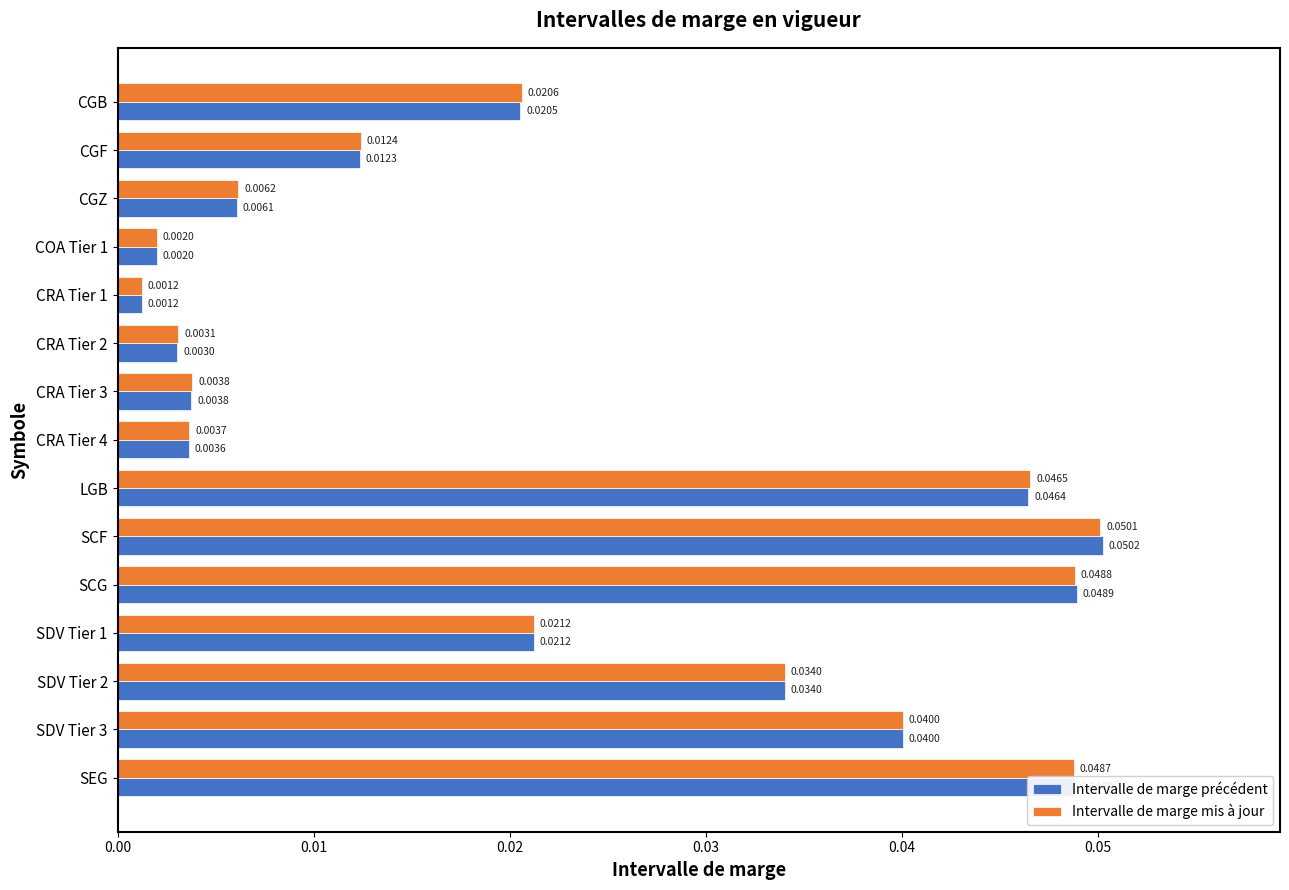

Rank the categories by Intervalle de marge précédent value from lowest to highest.

CRA Tier 1, COA Tier 1, CRA Tier 2, CRA Tier 4, CRA Tier 3, CGZ, CGF, CGB, SDV Tier 1, SDV Tier 2, SDV Tier 3, LGB, SEG, SCG, SCF